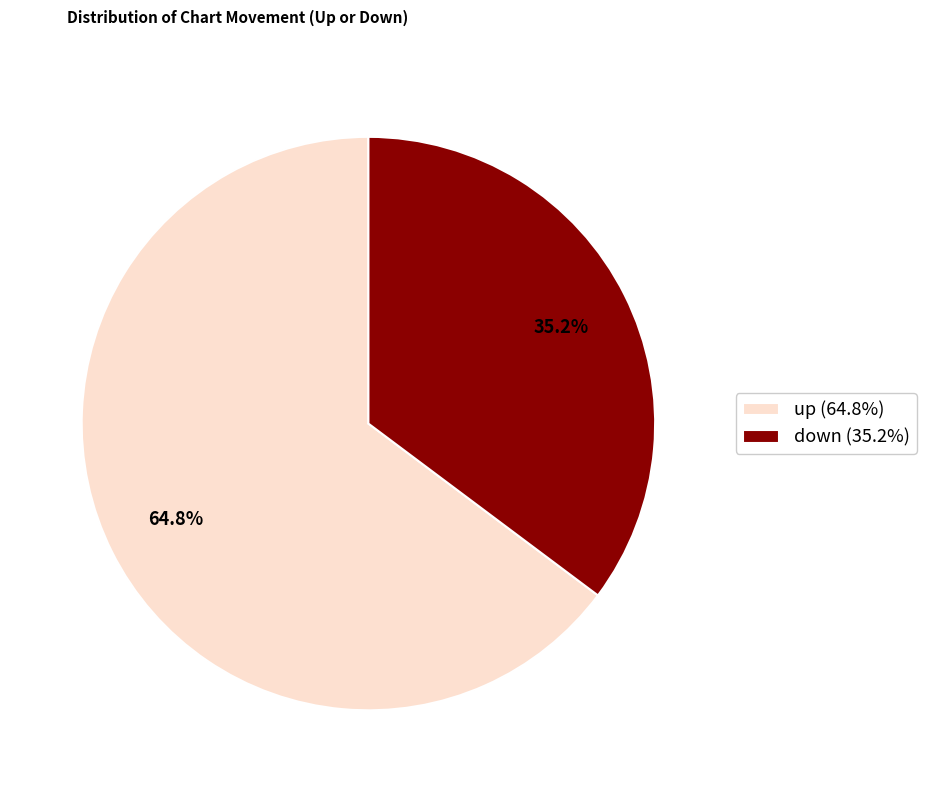

Do down and up together represent more than half of the pie?

Yes